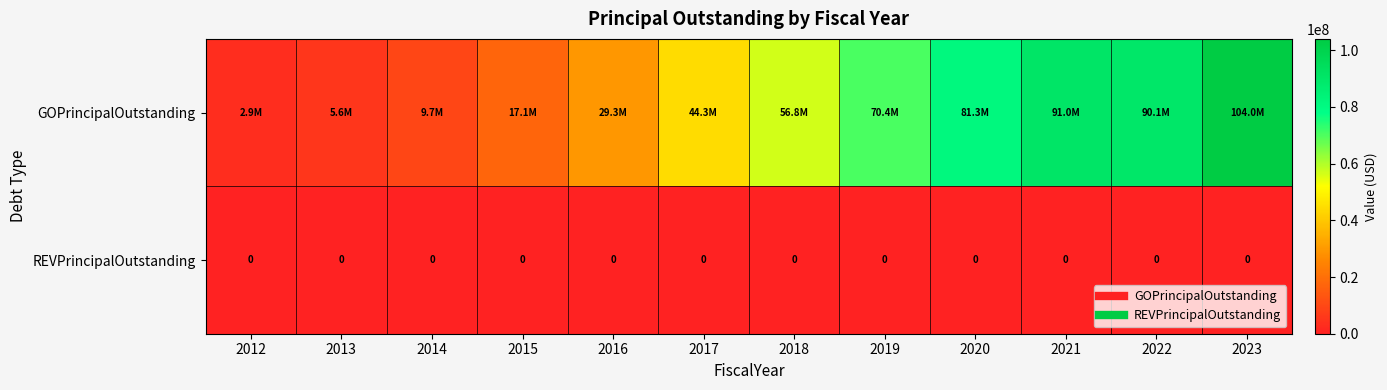

What is the average value of the GOPrincipalOutstanding series?

50202500